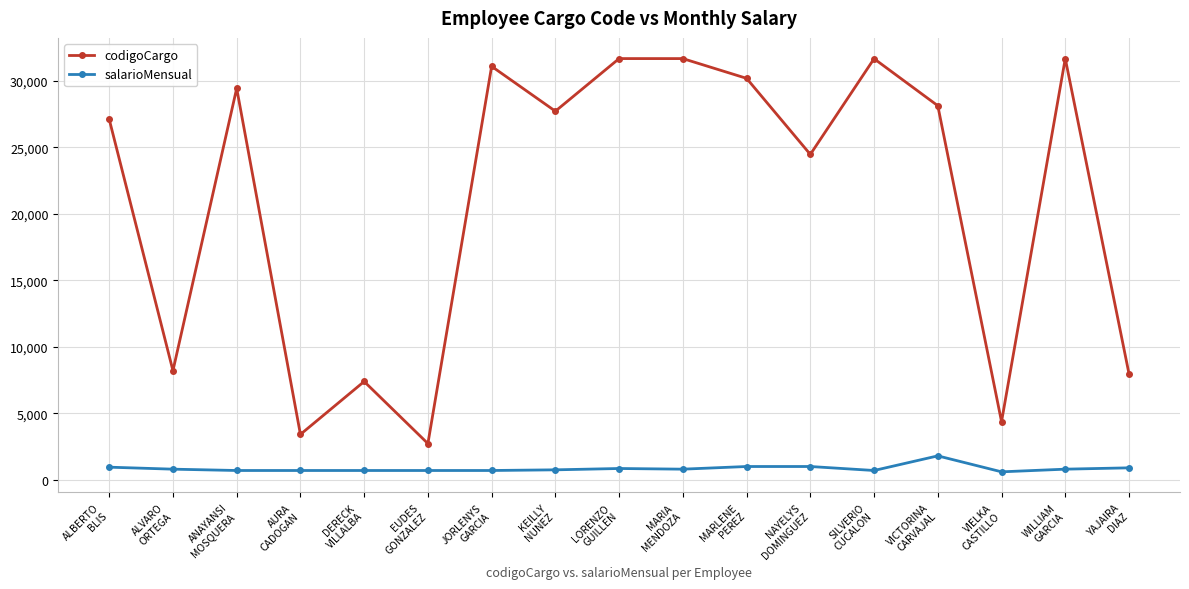

True or false: salarioMensual and codigoCargo cross at least once.

False